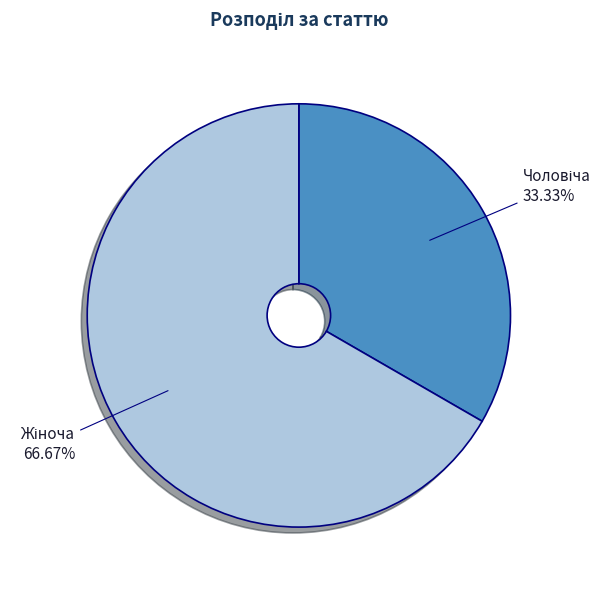

Does any single category account for the majority?

Yes